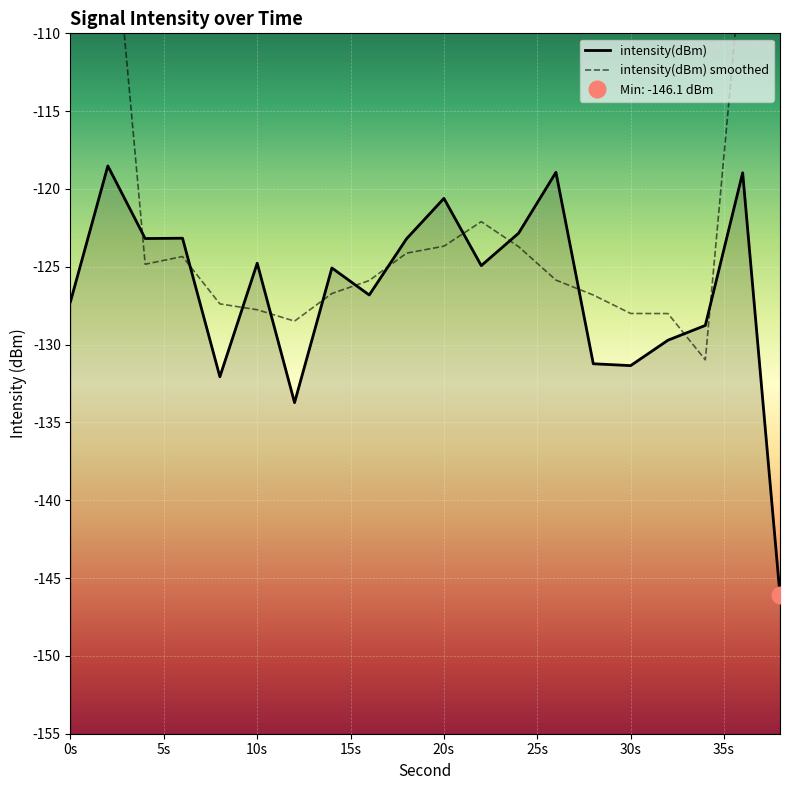

What is the value of the 14th point from the left?

-118.9